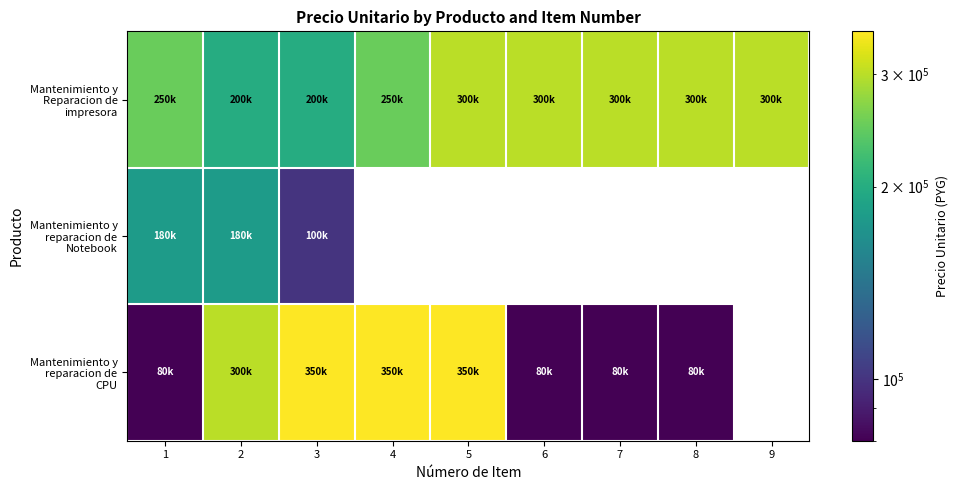

Is it true that Mantenimiento y reparacion de CPU equals 130608.4 at 8?

False